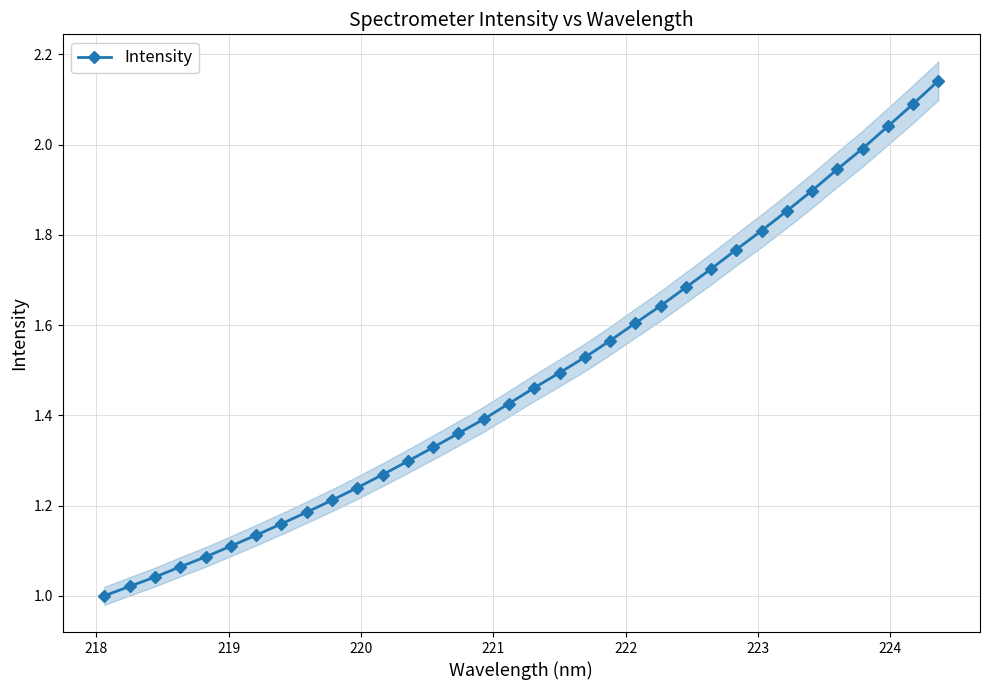

What is the value of the 18th point from the left?

1.5